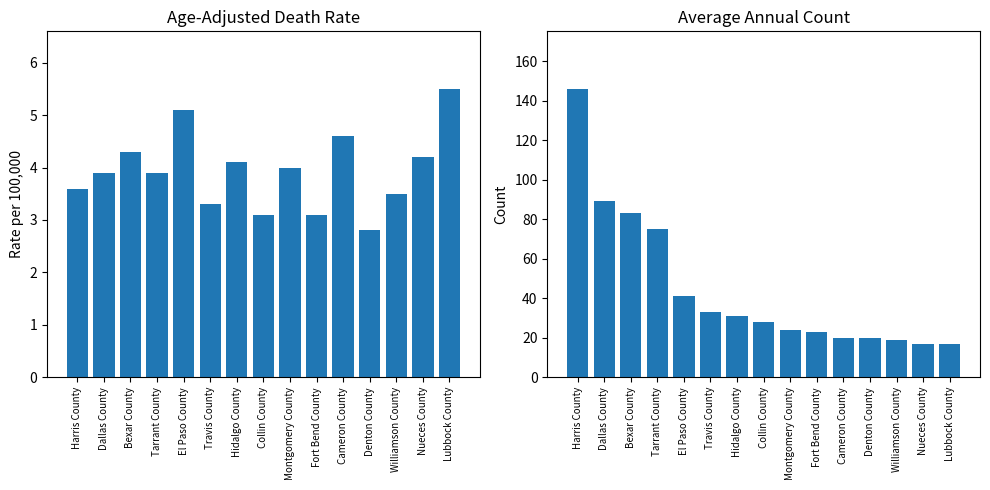

Is it true that Average Annual Count equals 8.6 at Collin County?

False